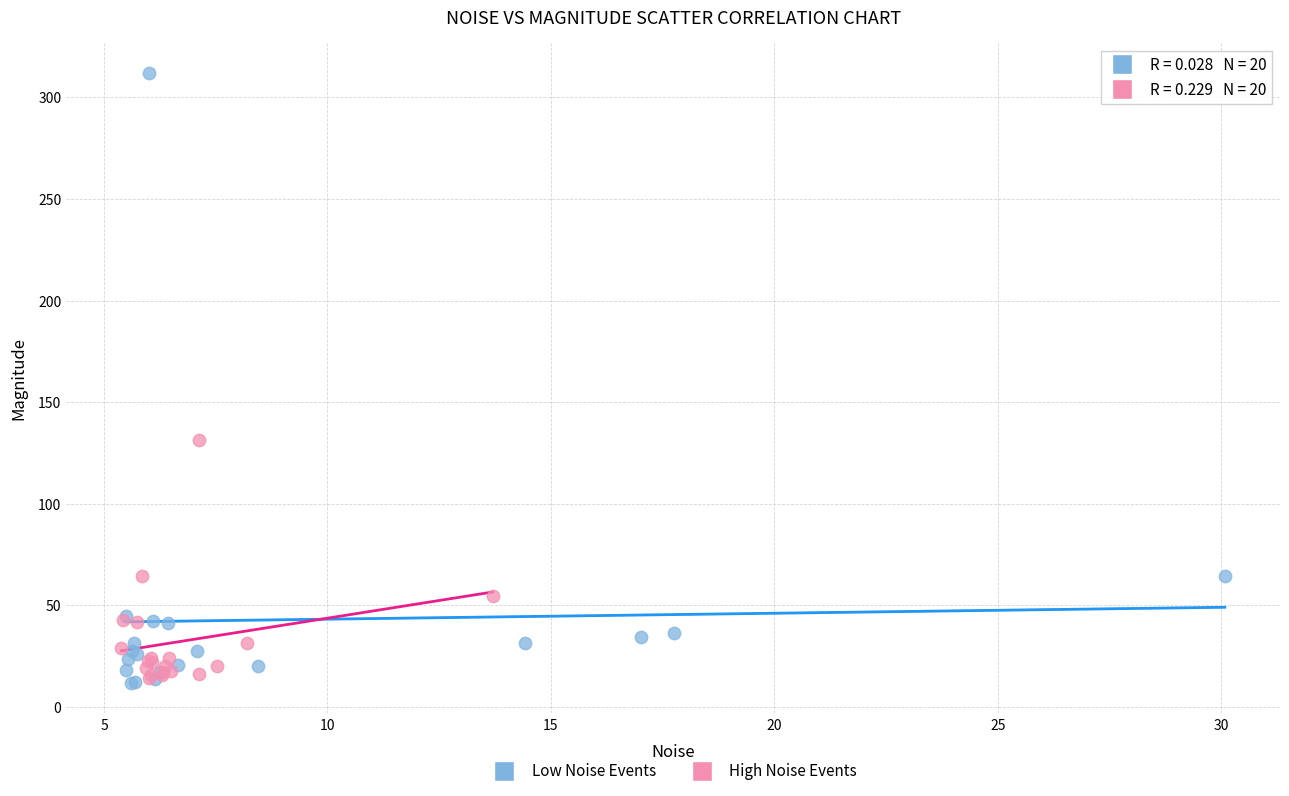

Which series reaches the maximum Y coordinate?

Low Noise Events